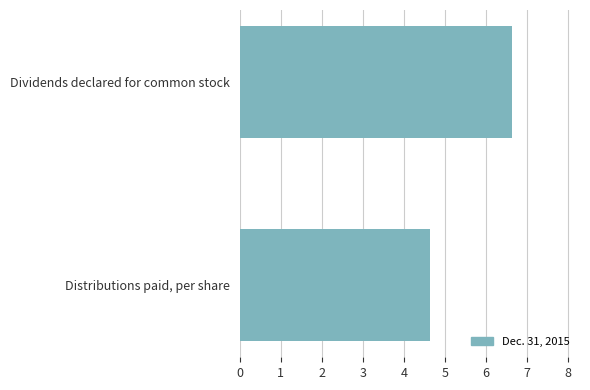

True or false: the data shows 6.6 at Dividends declared for common stock.

True